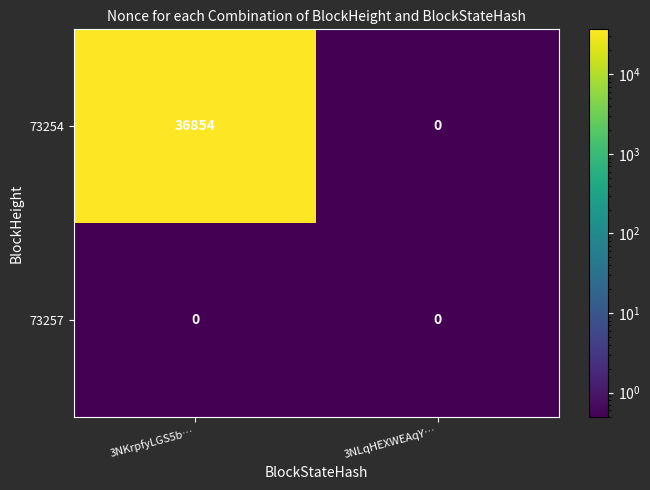

Which series has the largest total across all categories?

73254